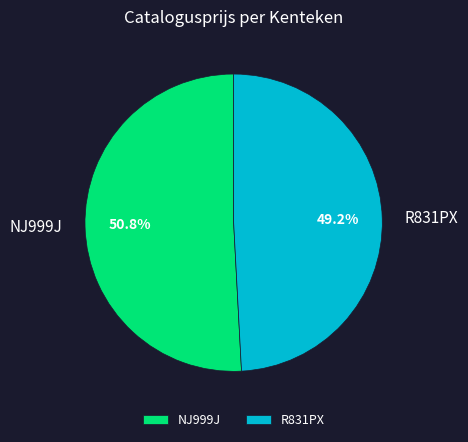

Count the number of slices in the pie.

2